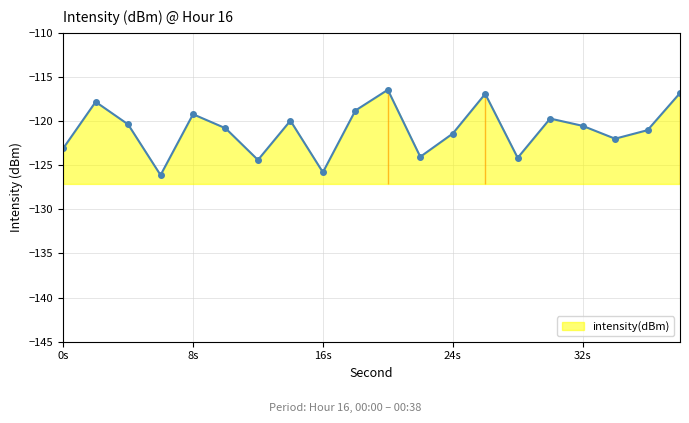

Where is the data nearest to the value -121?

36